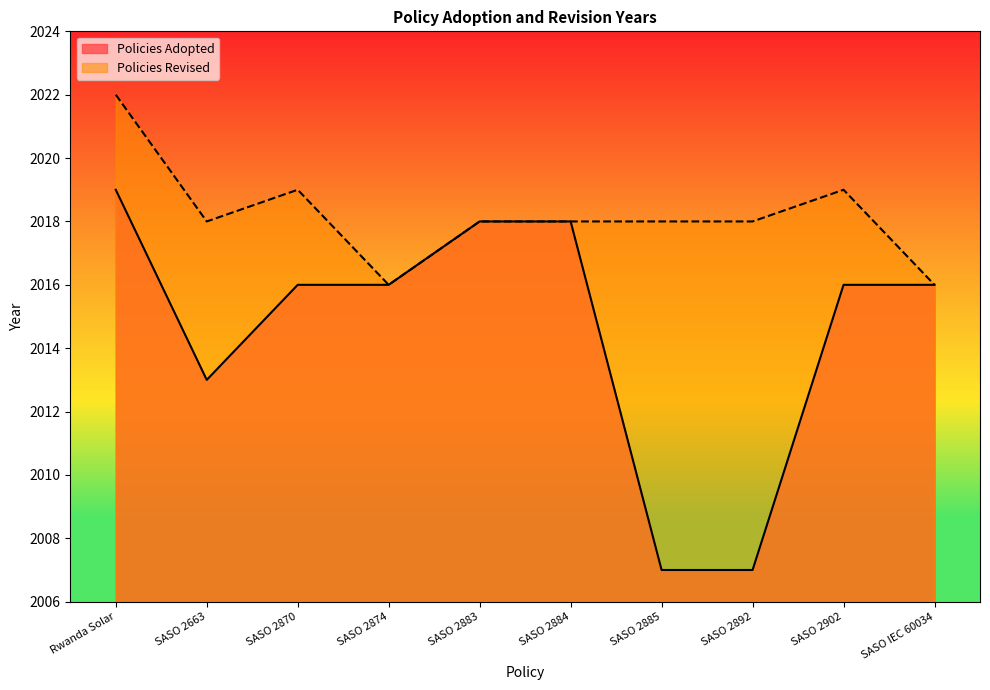

Rank the categories by value from lowest to highest.

SASO 2885, SASO 2892, SASO 2663, SASO 2870, SASO 2874, SASO 2902, SASO IEC 60034, SASO 2883, SASO 2884, Rwanda Solar